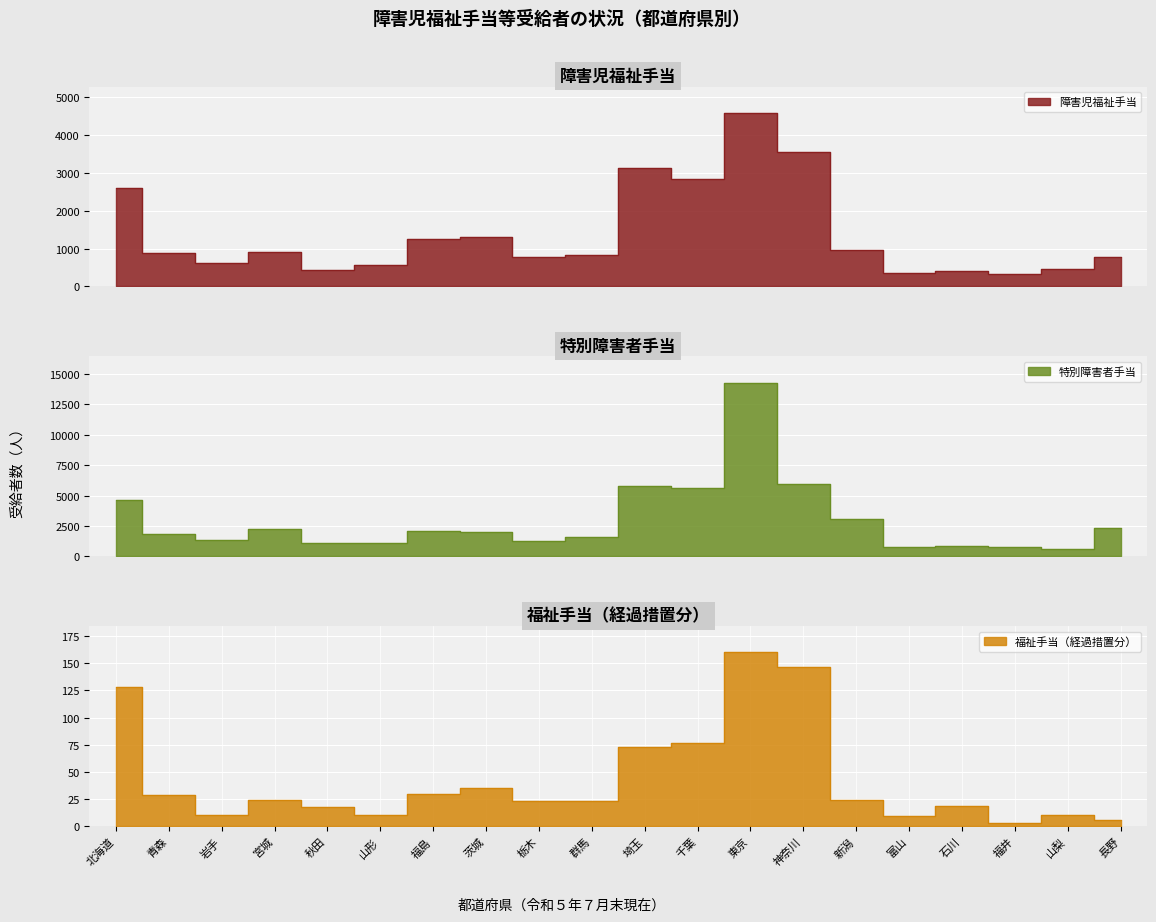

Reading left to right, what are all the values shown in this chart?

障害児福祉手当: 2605	872	616	907	428	562	1244	1298	789	824	3122	2845	4596	3545	971	369	422	329	451	788
特別障害者手当: 4646	1880	1376	2214	1127	1122	2117	2023	1275	1592	5761	5639	14305	5949	3035	790	851	762	580	2347
福祉手当（経過措置分）: 128	29	10	24	18	10	30	35	23	23	73	77	160	147	24	9	19	3	10	6